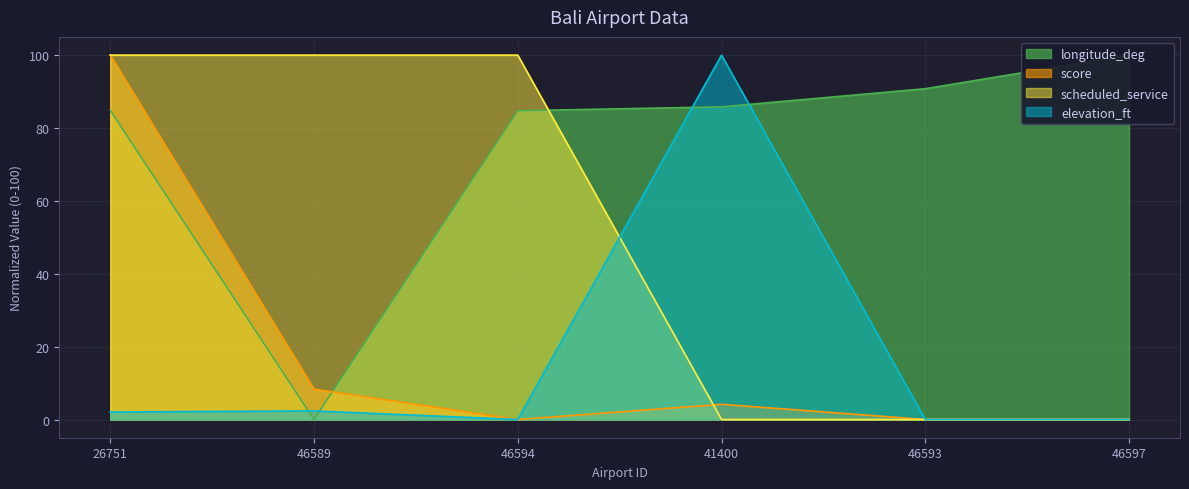

At 46594, list the series in order from smallest to largest.

score, elevation_ft, longitude_deg, scheduled_service